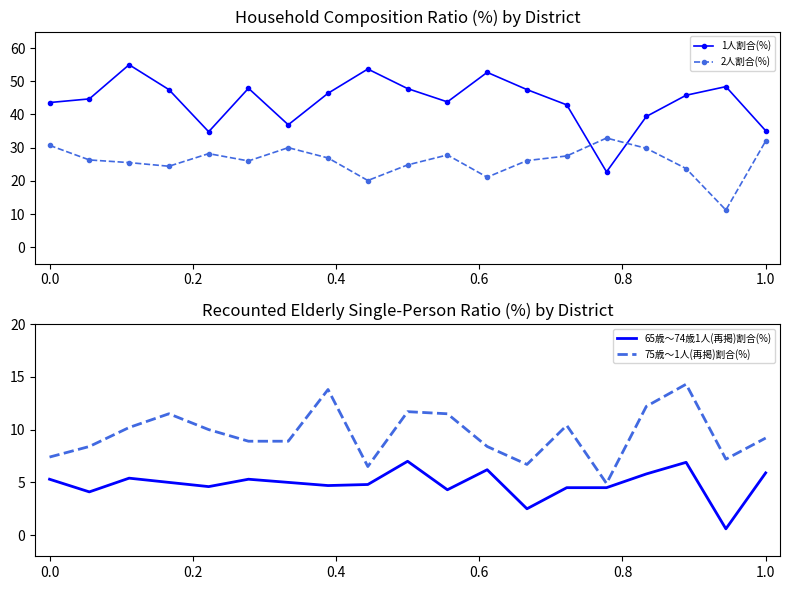

True or false: 1人割合(%) has more than 0 points higher than both neighbors.

True